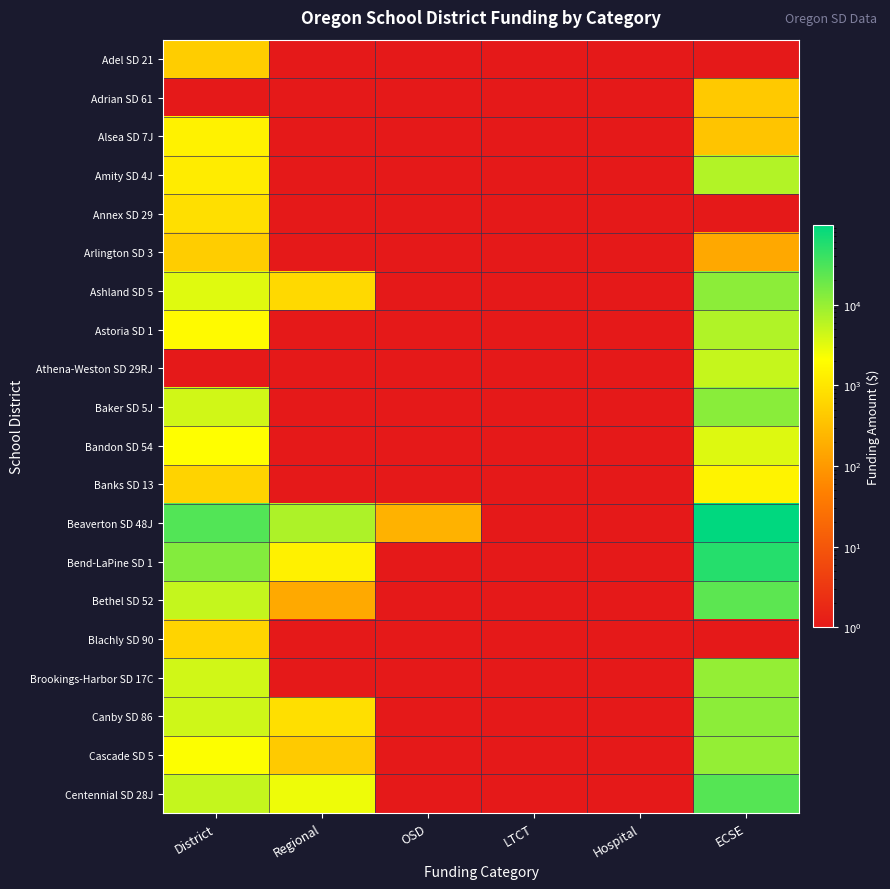

Reading right to left, transcribe all the data shown in this chart.

Adel SD 21: ECSE=0.1	Hospital=0.1	LTCT=0.1	OSD=0.1	Regional=0.1	District=474.0
Adrian SD 61: ECSE=422.0	Hospital=0.1	LTCT=0.1	OSD=0.1	Regional=0.1	District=0.1
Alsea SD 7J: ECSE=363.0	Hospital=0.1	LTCT=0.1	OSD=0.1	Regional=0.1	District=1453.0
Amity SD 4J: ECSE=6641.0	Hospital=0.1	LTCT=0.1	OSD=0.1	Regional=0.1	District=1207.0
Annex SD 29: ECSE=0.1	Hospital=0.1	LTCT=0.1	OSD=0.1	Regional=0.1	District=799.0
Arlington SD 3: ECSE=155.0	Hospital=0.1	LTCT=0.1	OSD=0.1	Regional=0.1	District=465.0
Ashland SD 5: ECSE=11555.0	Hospital=0.1	LTCT=0.1	OSD=0.1	Regional=680.0	District=3399.0
Astoria SD 1: ECSE=6703.0	Hospital=0.1	LTCT=0.1	OSD=0.1	Regional=0.1	District=1805.0
Athena-Weston SD 29RJ: ECSE=4960.0	Hospital=0.1	LTCT=0.1	OSD=0.1	Regional=0.1	District=0.1
Baker SD 5J: ECSE=12039.0	Hospital=0.1	LTCT=0.1	OSD=0.1	Regional=0.1	District=4214.0
Bandon SD 54: ECSE=3440.0	Hospital=0.1	LTCT=0.1	OSD=0.1	Regional=0.1	District=2064.0
Banks SD 13: ECSE=1489.0	Hospital=0.1	LTCT=0.1	OSD=0.1	Regional=0.1	District=558.0
Beaverton SD 48J: ECSE=96209.0	Hospital=0.1	LTCT=0.1	OSD=212.0	Regional=7009.0	District=27822.0
Bend-LaPine SD 1: ECSE=54679.0	Hospital=0.1	LTCT=0.1	OSD=0.1	Regional=1420.0	District=13137.0
Bethel SD 52: ECSE=23745.0	Hospital=0.1	LTCT=0.1	OSD=0.1	Regional=164.0	District=5076.0
Blachly SD 90: ECSE=0.1	Hospital=0.1	LTCT=0.1	OSD=0.1	Regional=0.1	District=594.0
Brookings-Harbor SD 17C: ECSE=10278.0	Hospital=0.1	LTCT=0.1	OSD=0.1	Regional=0.1	District=4205.0
Canby SD 86: ECSE=11614.0	Hospital=0.1	LTCT=0.1	OSD=0.1	Regional=810.0	District=4322.0
Cascade SD 5: ECSE=10357.0	Hospital=0.1	LTCT=0.1	OSD=0.1	Regional=431.0	District=2158.0
Centennial SD 28J: ECSE=26392.0	Hospital=0.1	LTCT=0.1	OSD=0.1	Regional=2707.0	District=5075.0